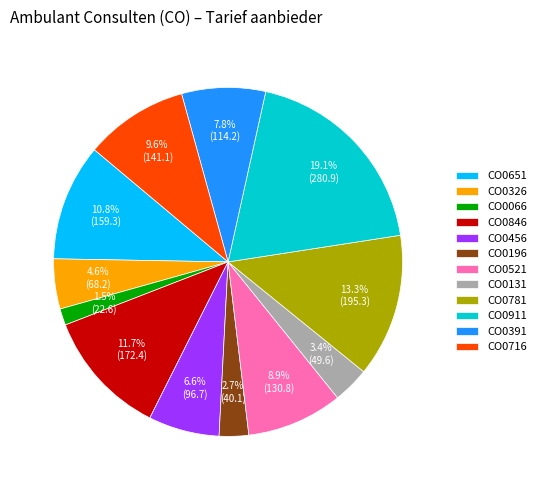

Which slice is the smallest?

CO0066